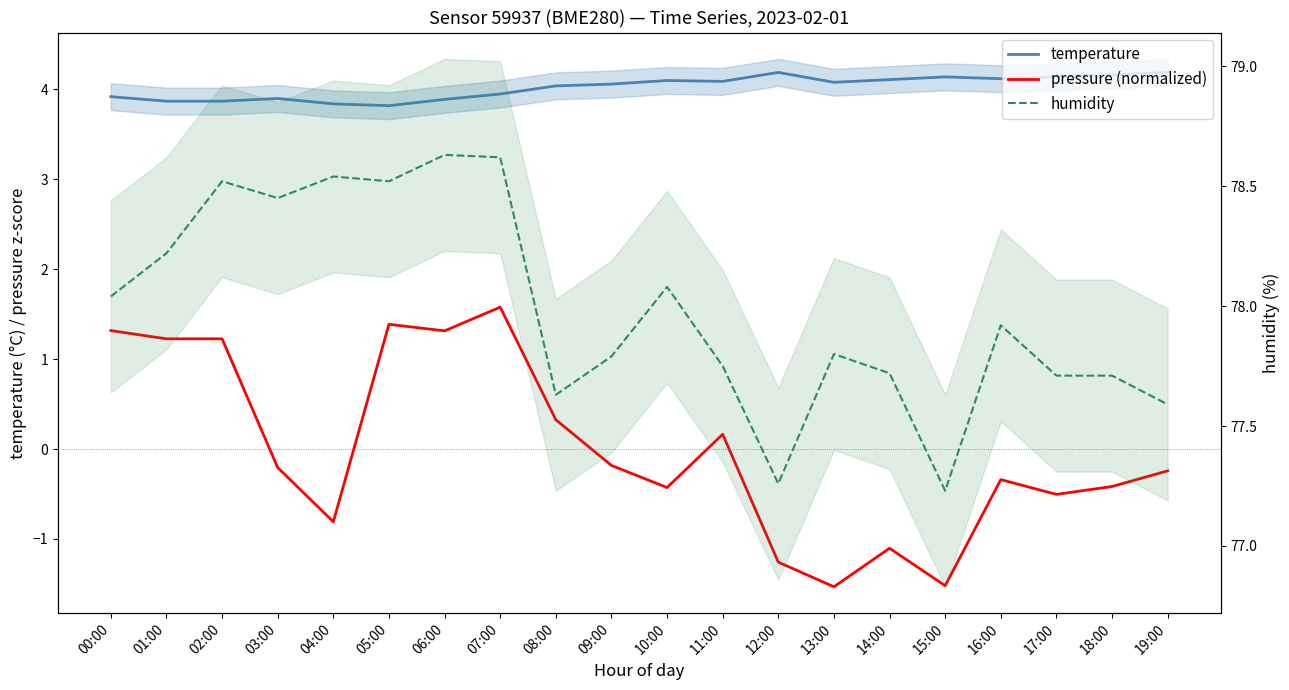

Which series has the largest range (max minus min)?

pressure (normalized)